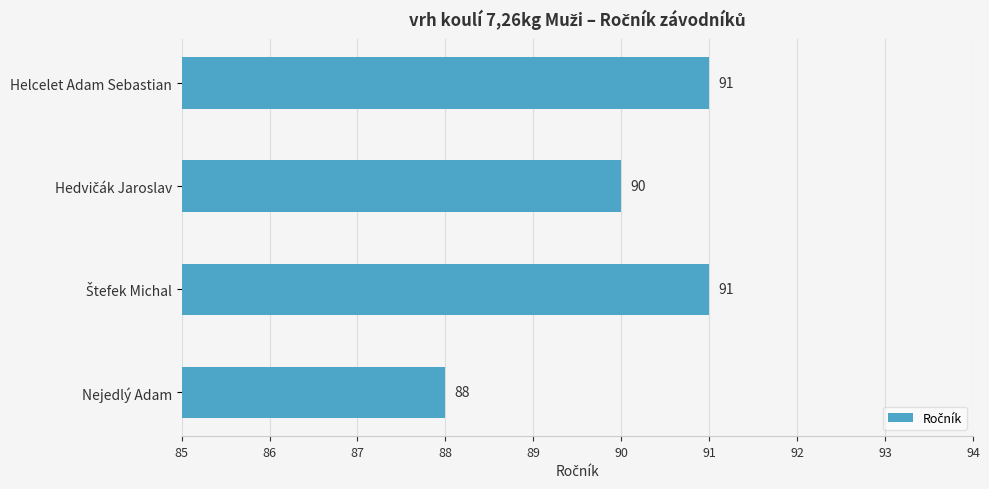

What is the label of the 1st bar from the top?

Helcelet Adam Sebastian